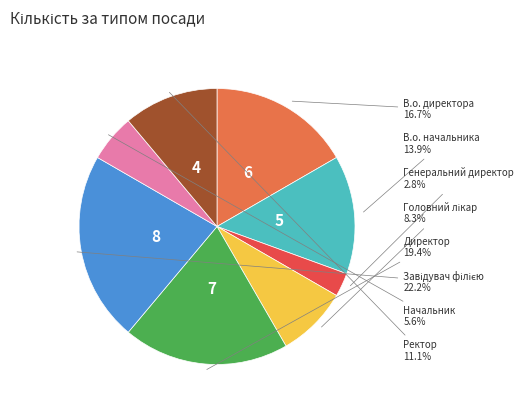

How many slices are in this pie chart?

8